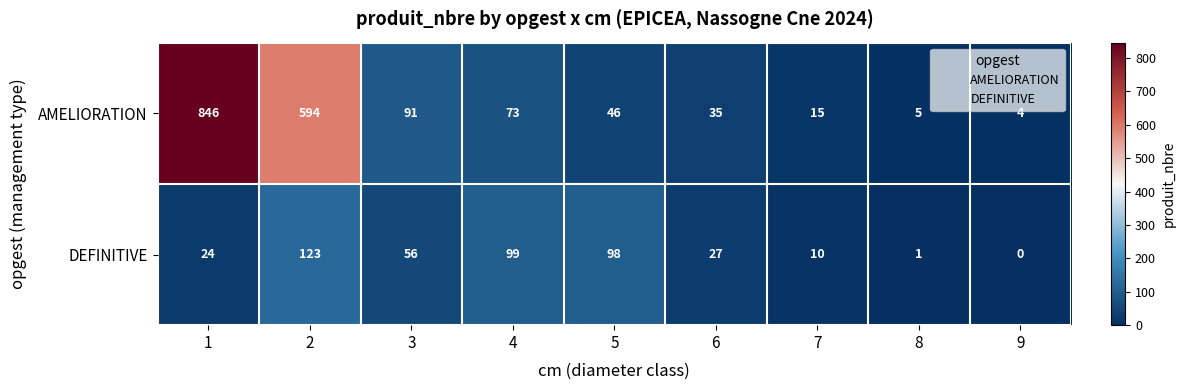

List the series in order of their overall mean, lowest first.

DEFINITIVE, AMELIORATION